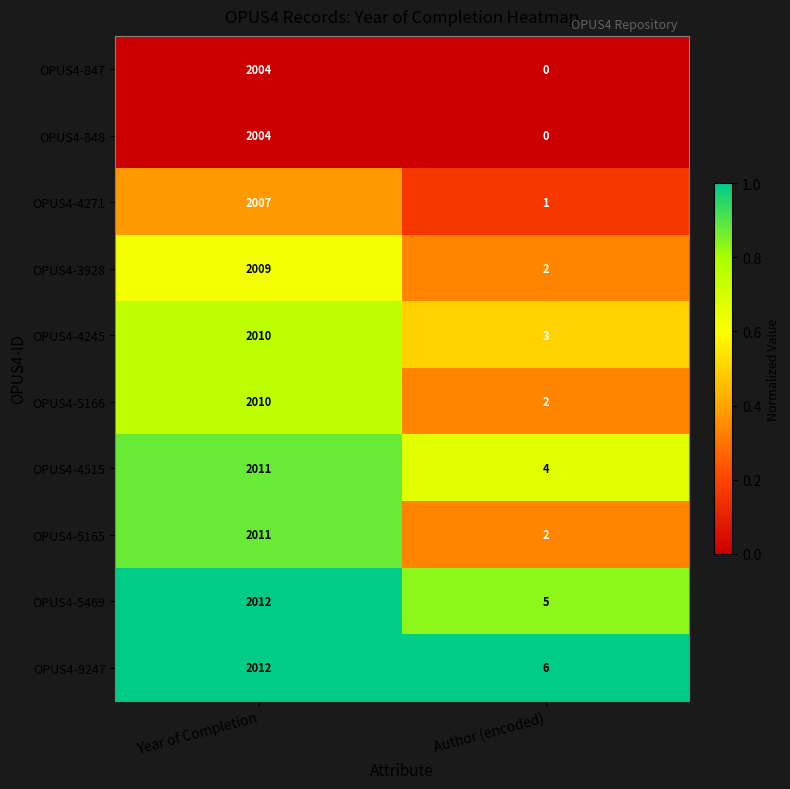

Reading left to right, extract all data points from this chart.

OPUS4-847: Year of Completion=2004	Author (encoded)=0
OPUS4-848: Year of Completion=2004	Author (encoded)=0
OPUS4-4271: Year of Completion=2007	Author (encoded)=1
OPUS4-3928: Year of Completion=2009	Author (encoded)=2
OPUS4-4245: Year of Completion=2010	Author (encoded)=3
OPUS4-5166: Year of Completion=2010	Author (encoded)=2
OPUS4-4515: Year of Completion=2011	Author (encoded)=4
OPUS4-5165: Year of Completion=2011	Author (encoded)=2
OPUS4-5469: Year of Completion=2012	Author (encoded)=5
OPUS4-9247: Year of Completion=2012	Author (encoded)=6